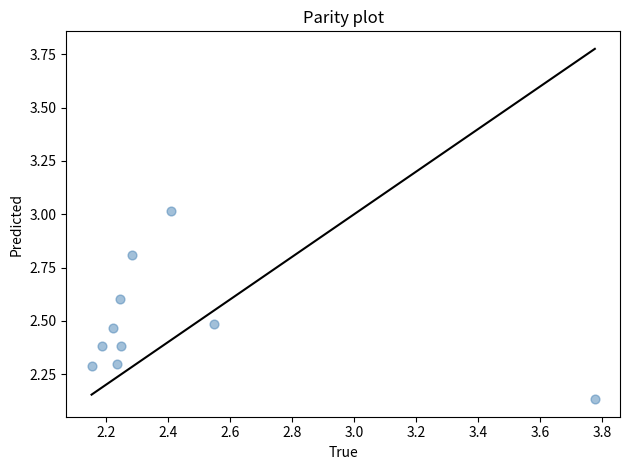

What is the range of Y values (max minus min)?

0.9